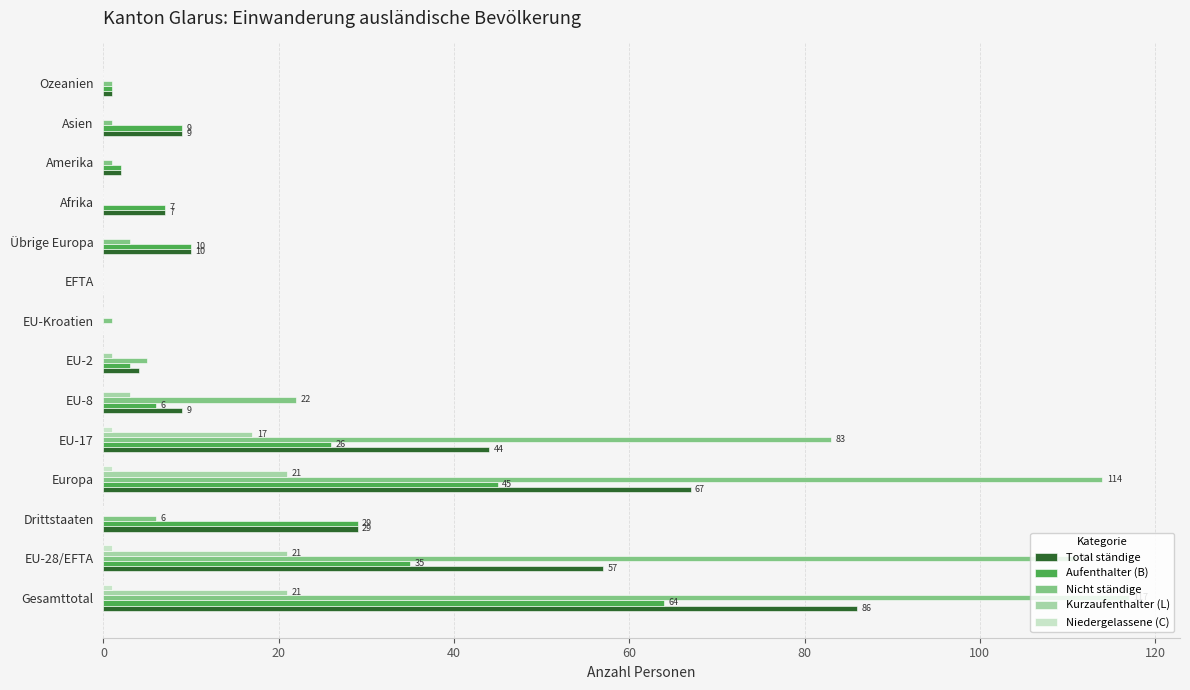

True or false: Kurzaufenthalter (L) has a value of 17 at EU-17.

True